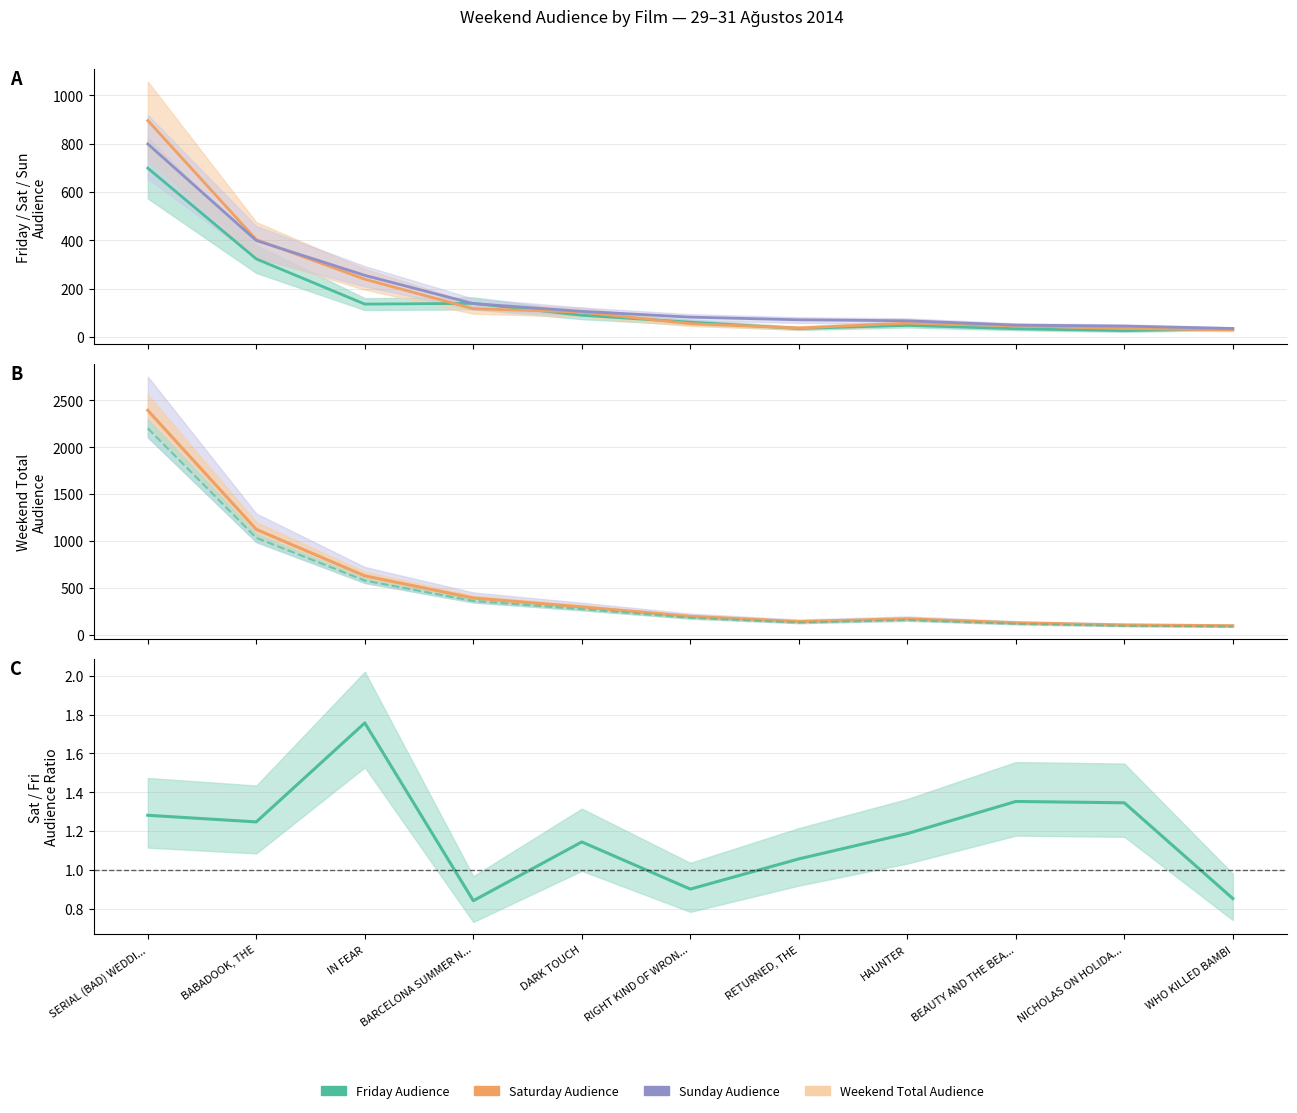

What is the value of the Sat/Fri Audience Ratio point at the 7th from the left?

1.1